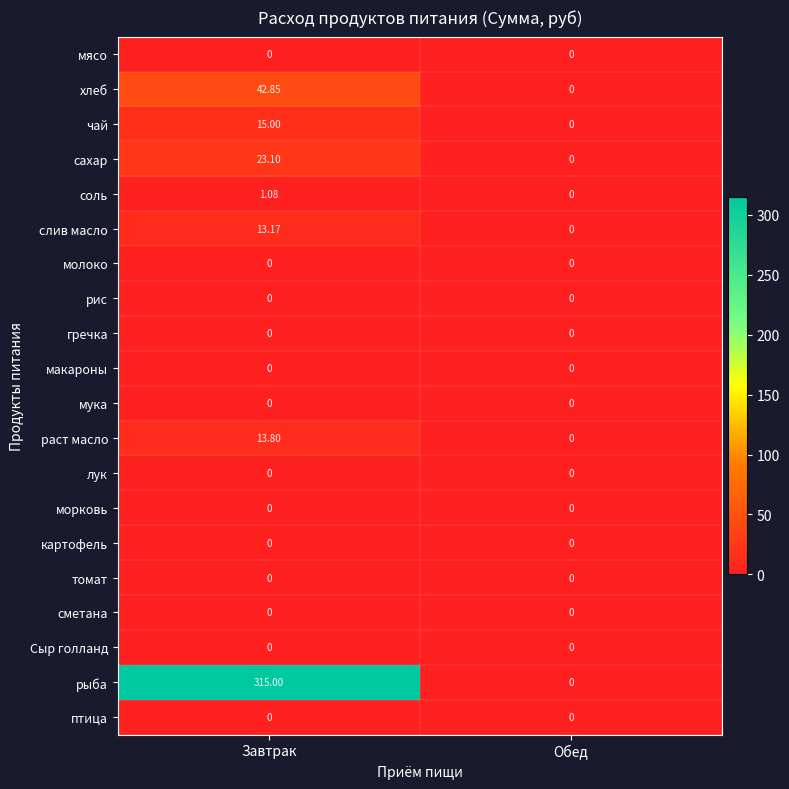

Which series has the widest spread of values?

рыба